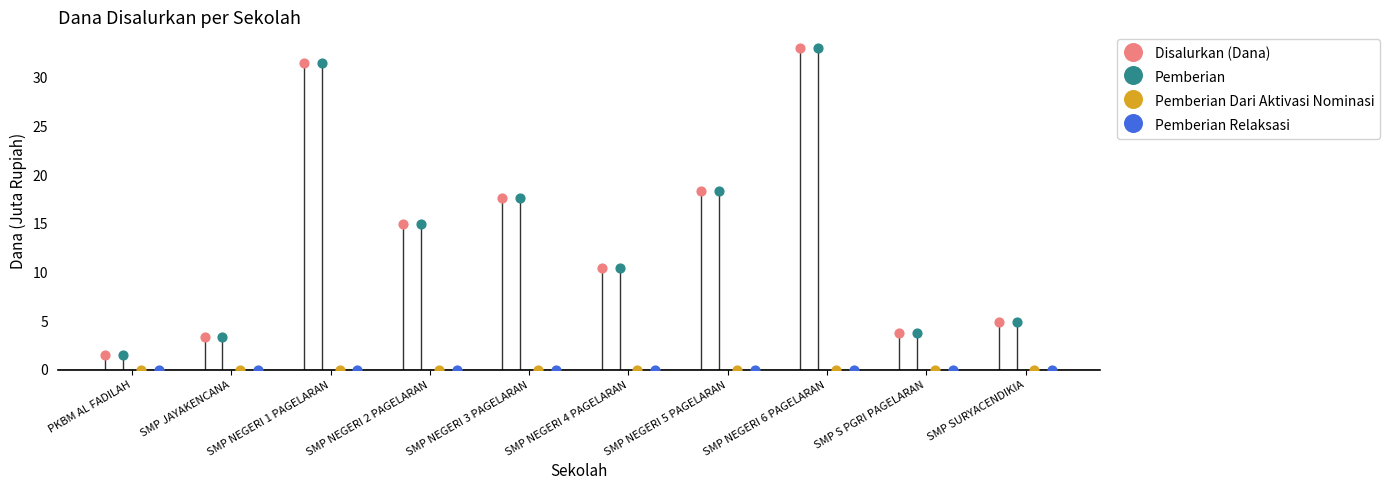

Which series contains the lowest Y value?

Pemberian Dari Aktivasi Nominasi